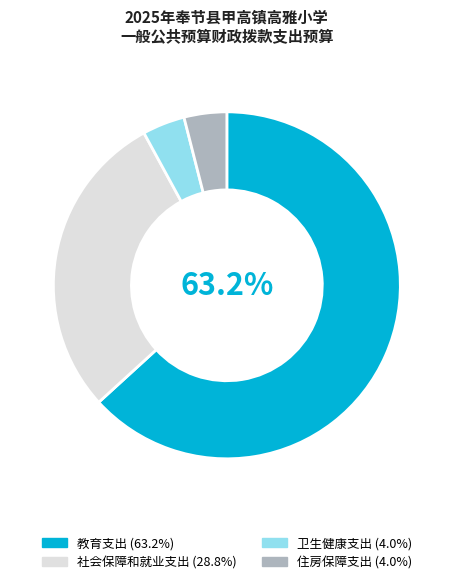

Which slice is the largest?

教育支出